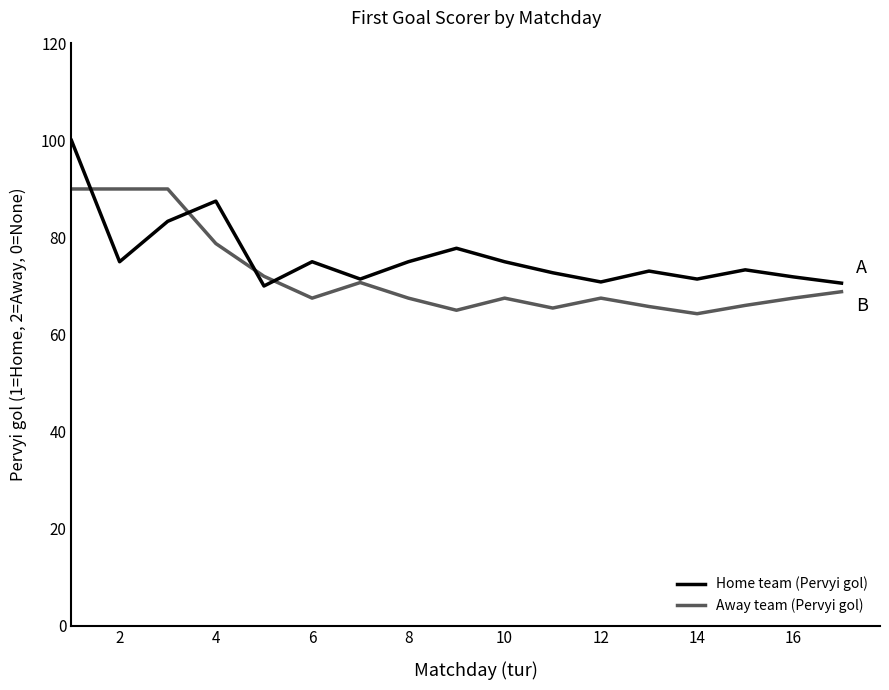

Does the chart display data point markers on the line(s)?

No